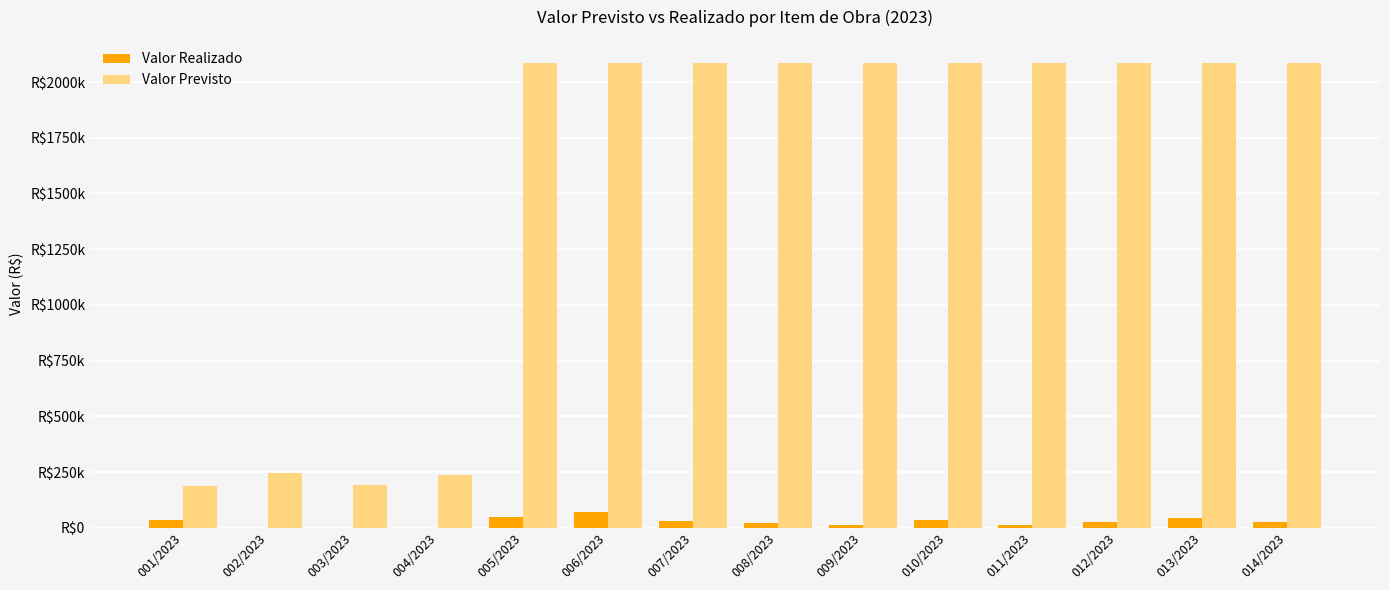

What is the average value of the Valor Realizado series?

26449.6